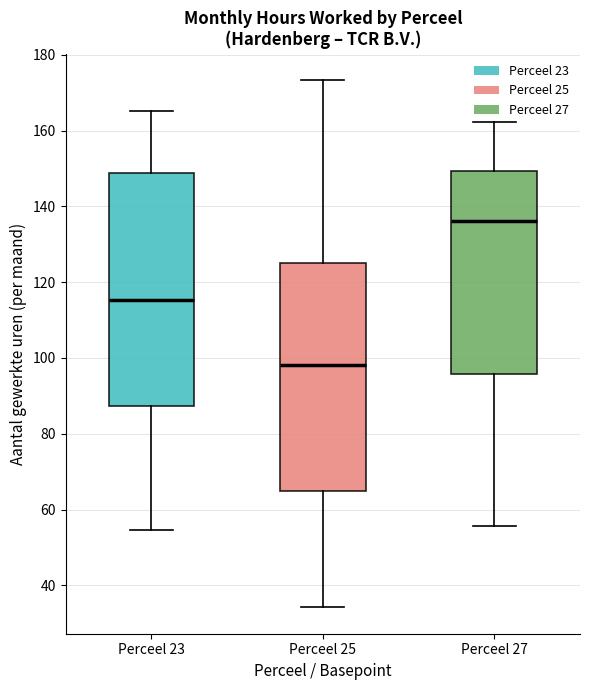

Where is the upper edge of the box for Perceel 25 on the y-axis? The values are not printed on the chart, so give them approximately, as read against the axis.

126